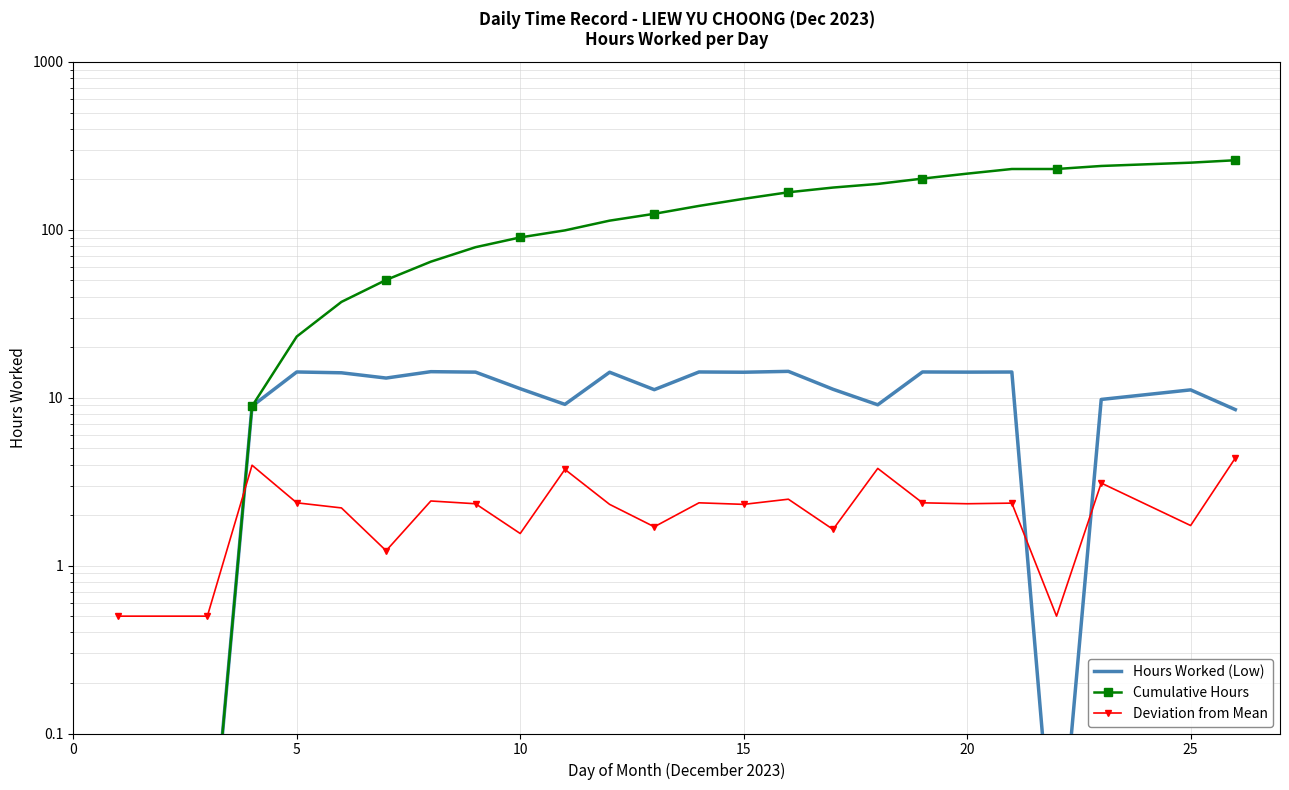

List the series in order of their peak value, highest first.

Cumulative Hours, Hours Worked (Low), Deviation from Mean